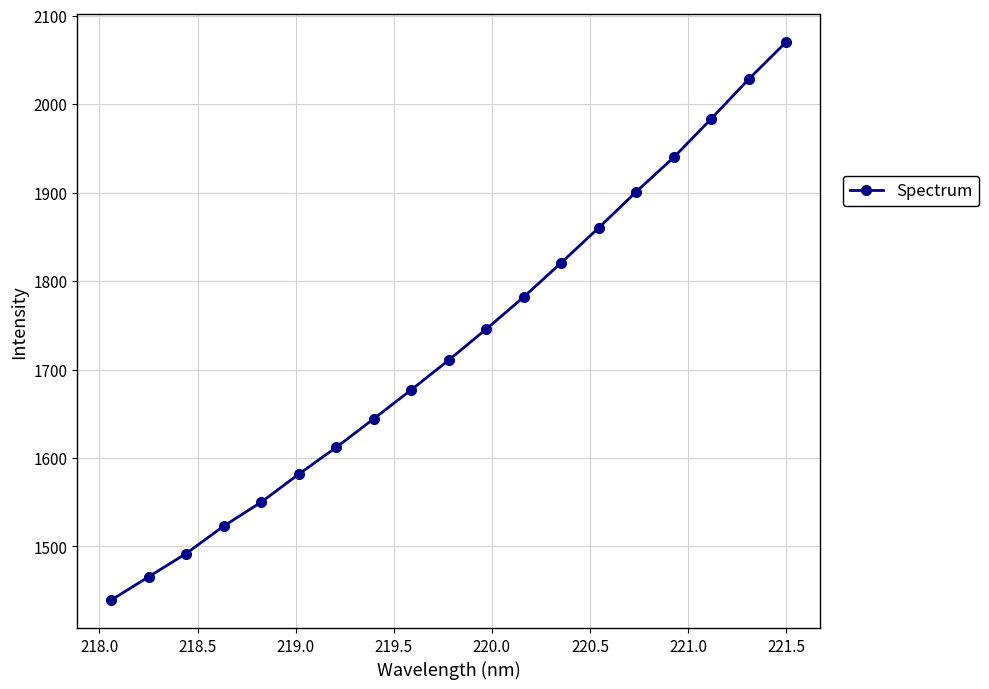

What is the sum of all values?

32826.2